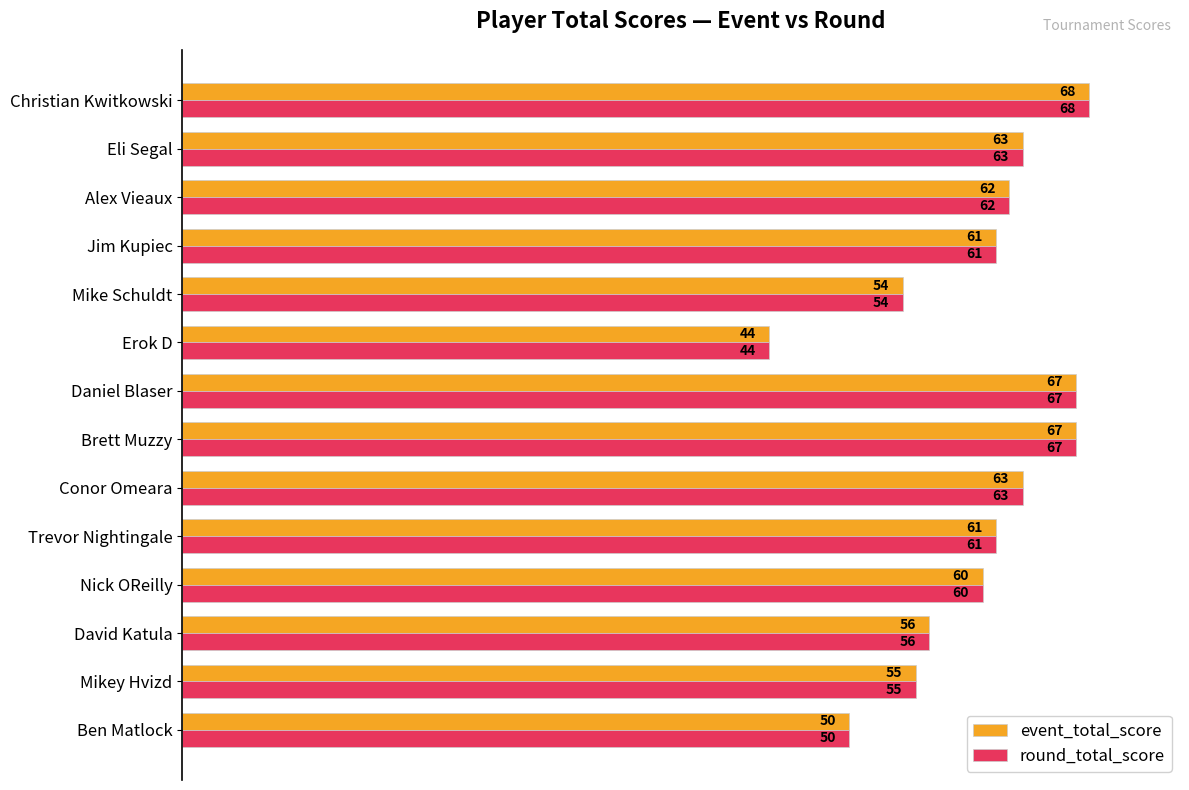

What are all the series names shown in the legend?

event_total_score, round_total_score